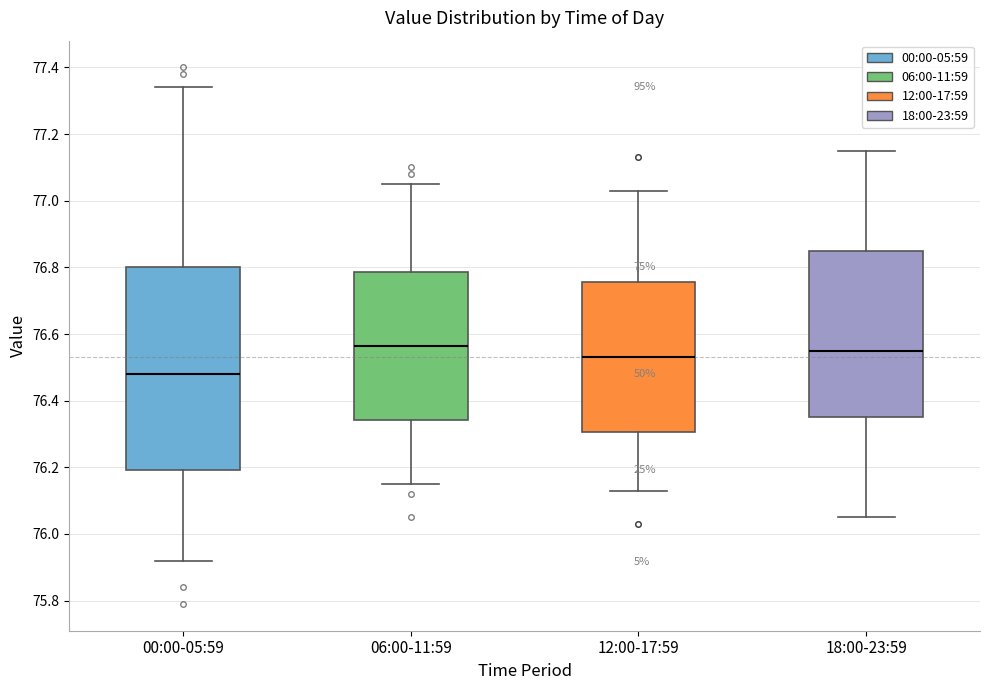

Where is the upper edge of the box for 00:00-05:59 on the y-axis? The values are not printed on the chart, so give them approximately, as read against the axis.

76.80